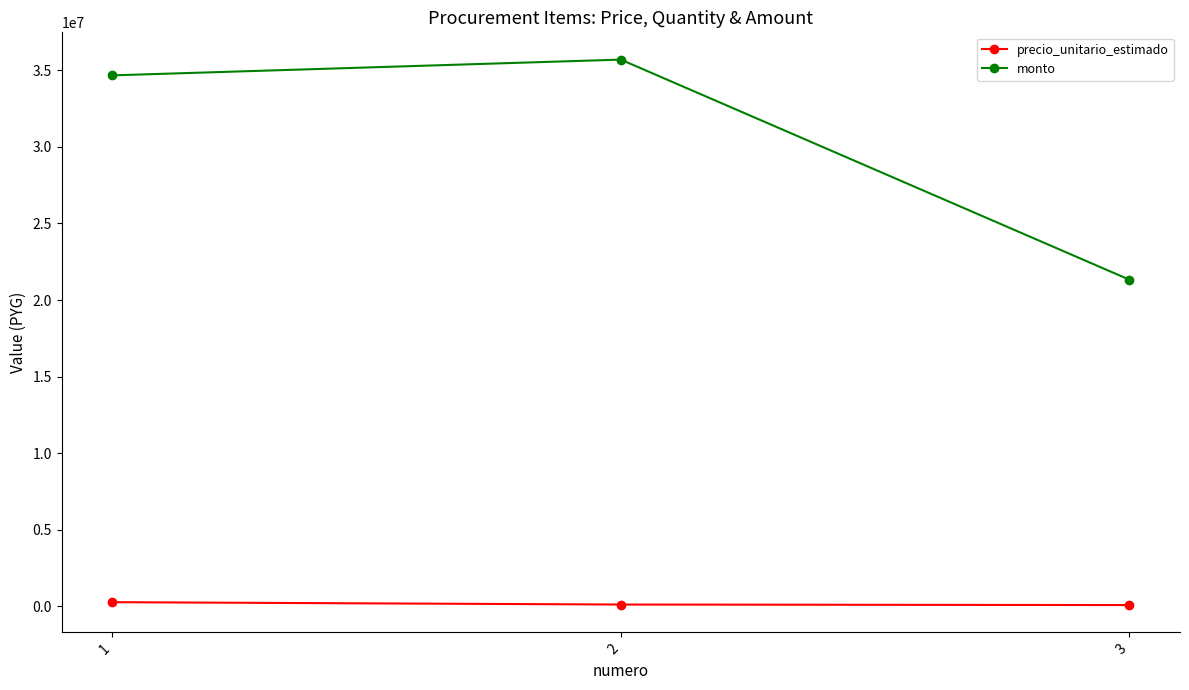

What is the average value of the monto series?

30569000